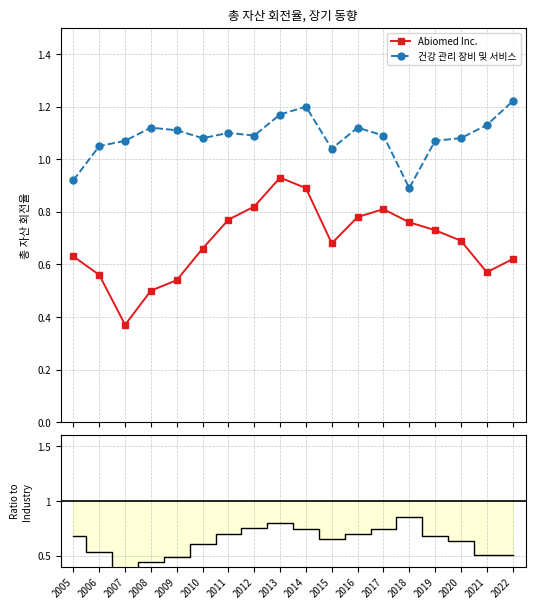

Is the value of Abiomed Inc. at 2022 greater than the value of 건강 관리 장비 및 서비스 at 2022?

No